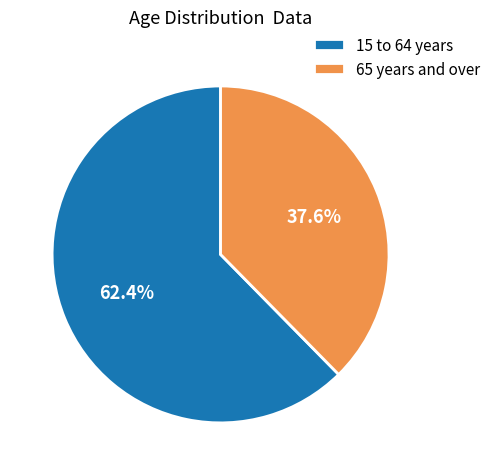

Which slice is the largest?

15 to 64 years